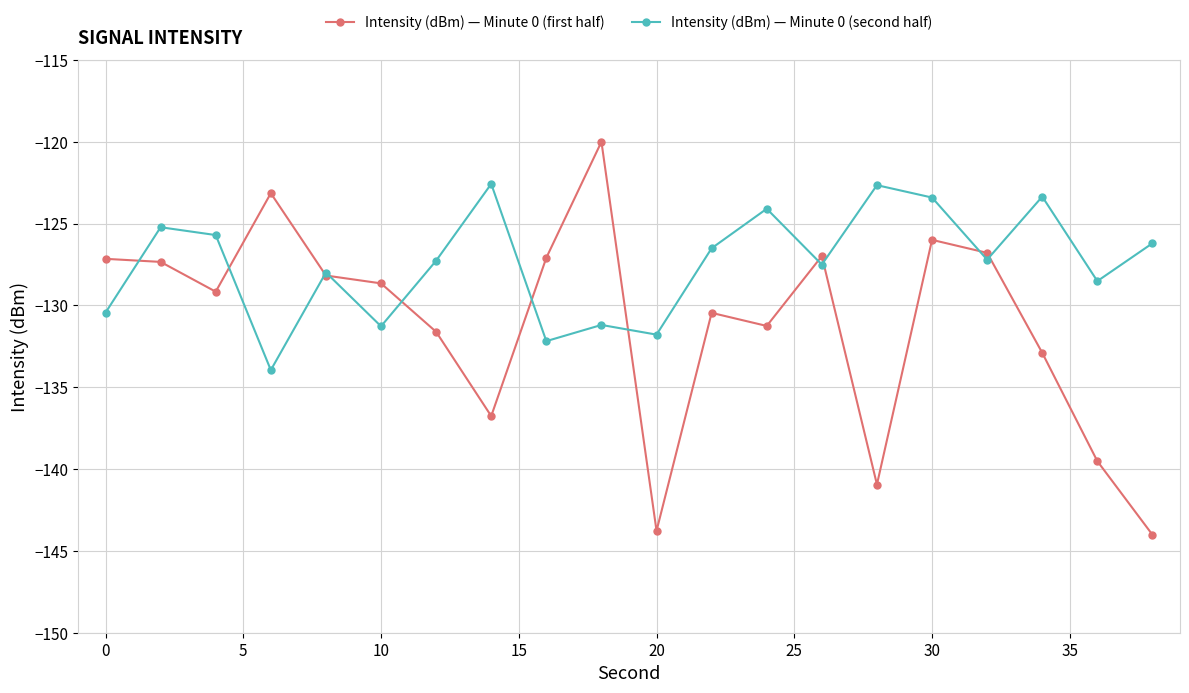

True or false: Intensity (dBm) — Minute 0 (first half) and Intensity (dBm) — Minute 0 (second half) intersect in this chart.

True